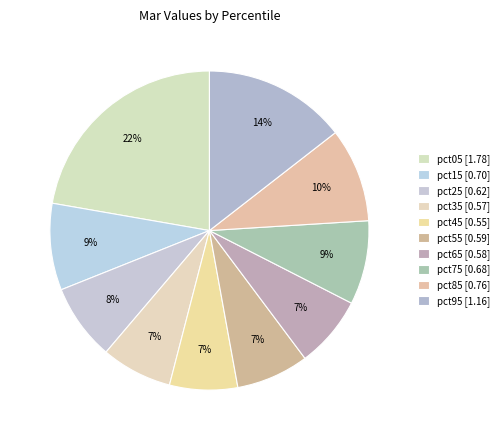

Rank the categories by value from lowest to highest.

pct45, pct35, pct65, pct55, pct25, pct75, pct15, pct85, pct95, pct05